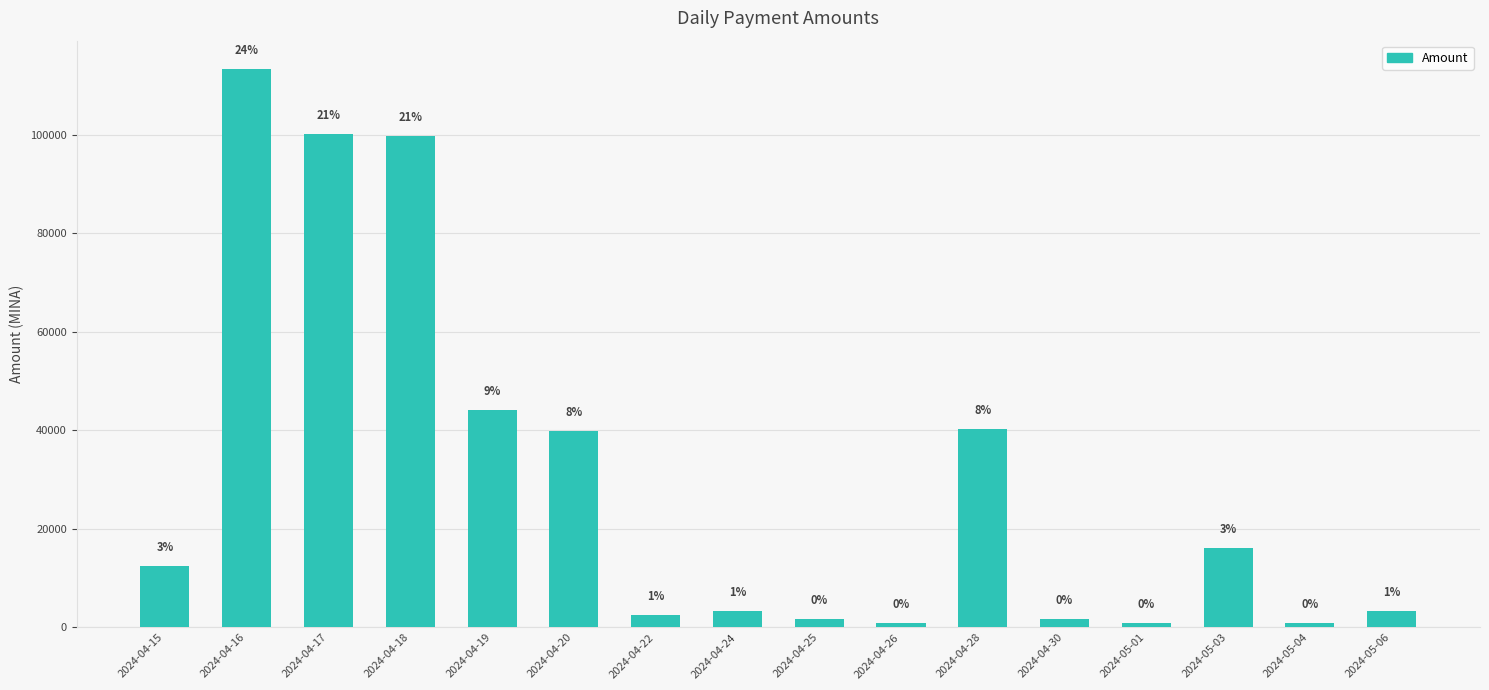

Are the bars horizontal?

No